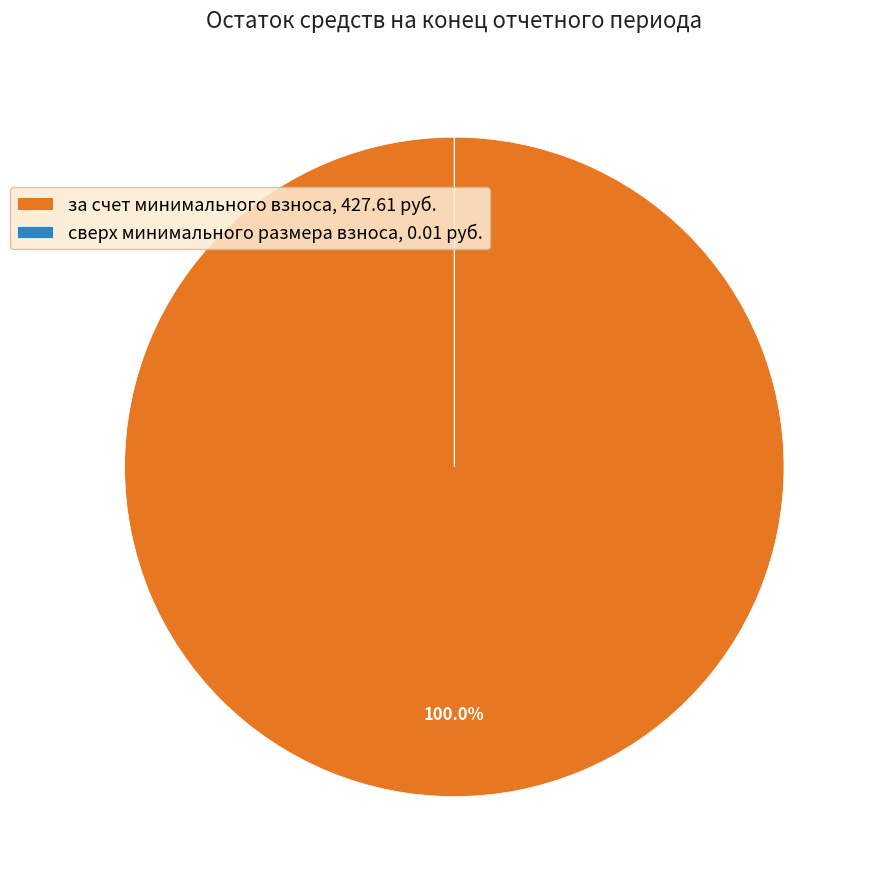

Does any single category account for the majority?

Yes